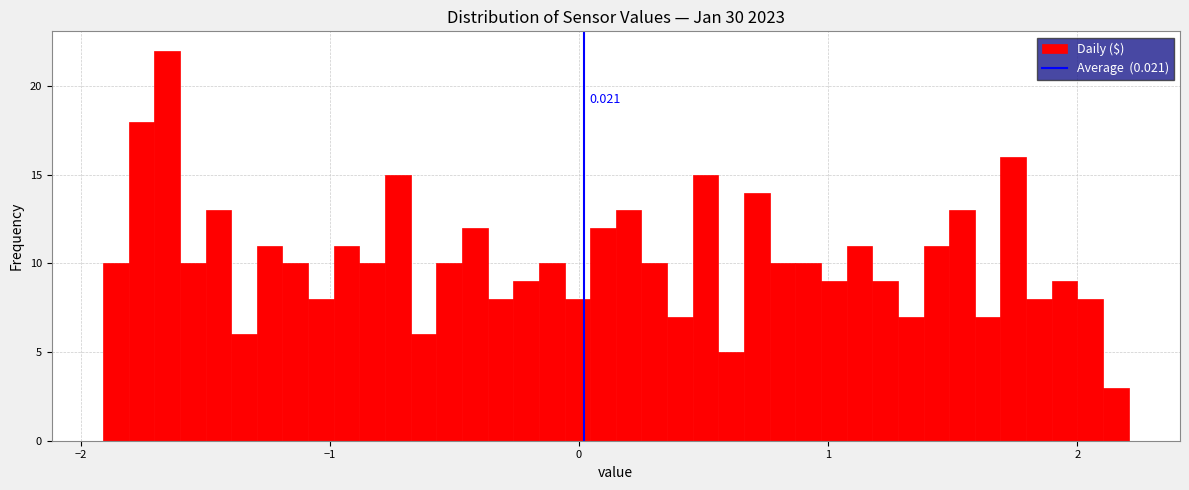

Around what value on the x-axis is the tallest bar? Give the approximate position of its centre, as read against the axis.

-1.7